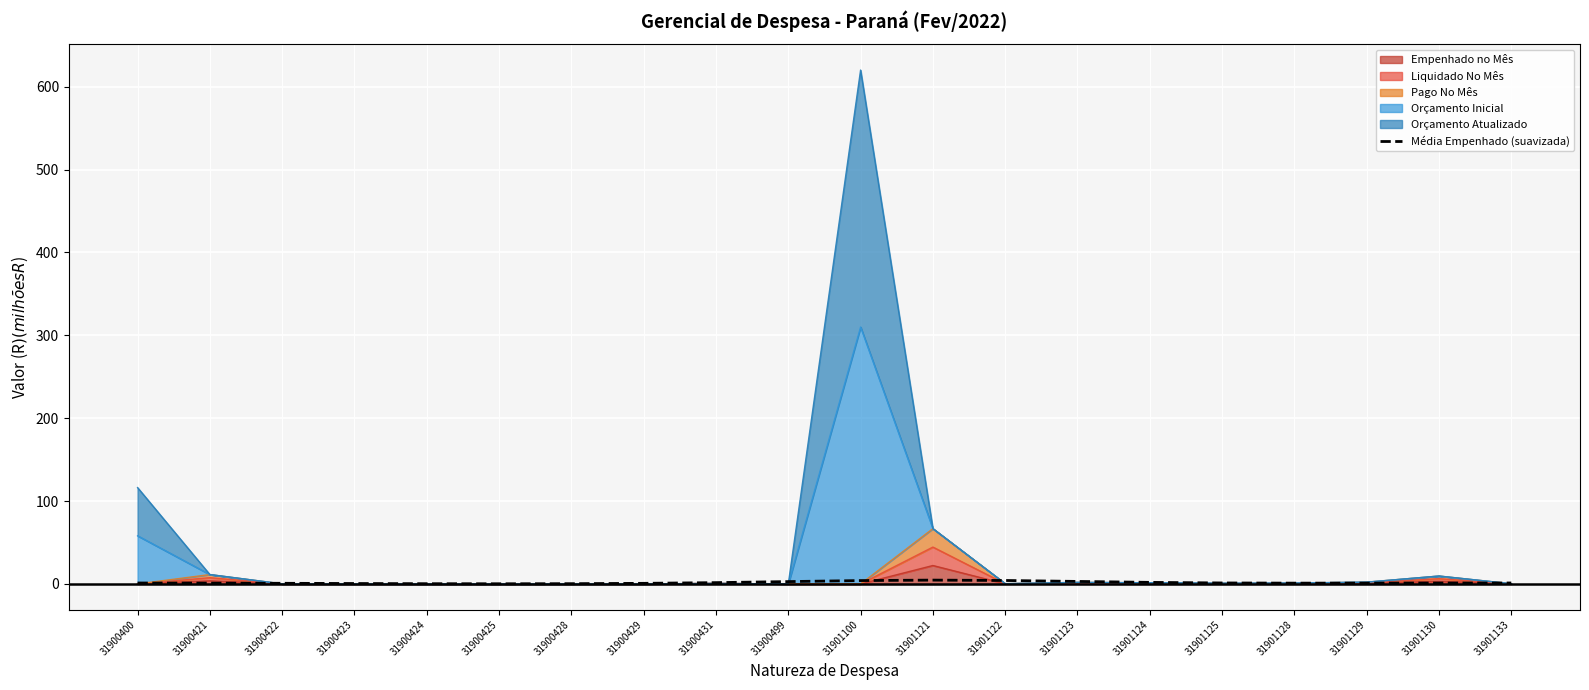

What is the minimum value shown in the chart?

0.2